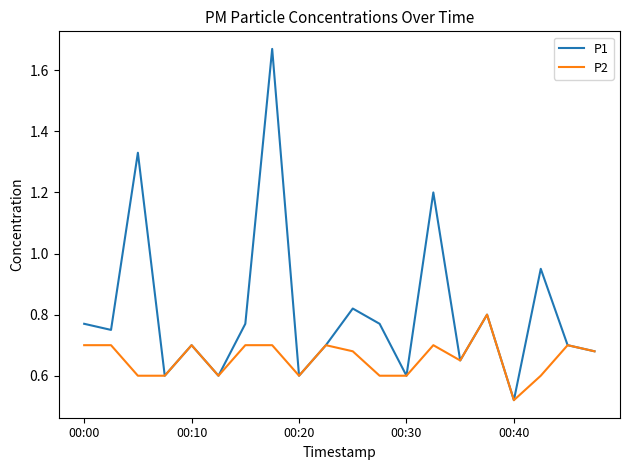

Which series has the largest range (max minus min)?

P1